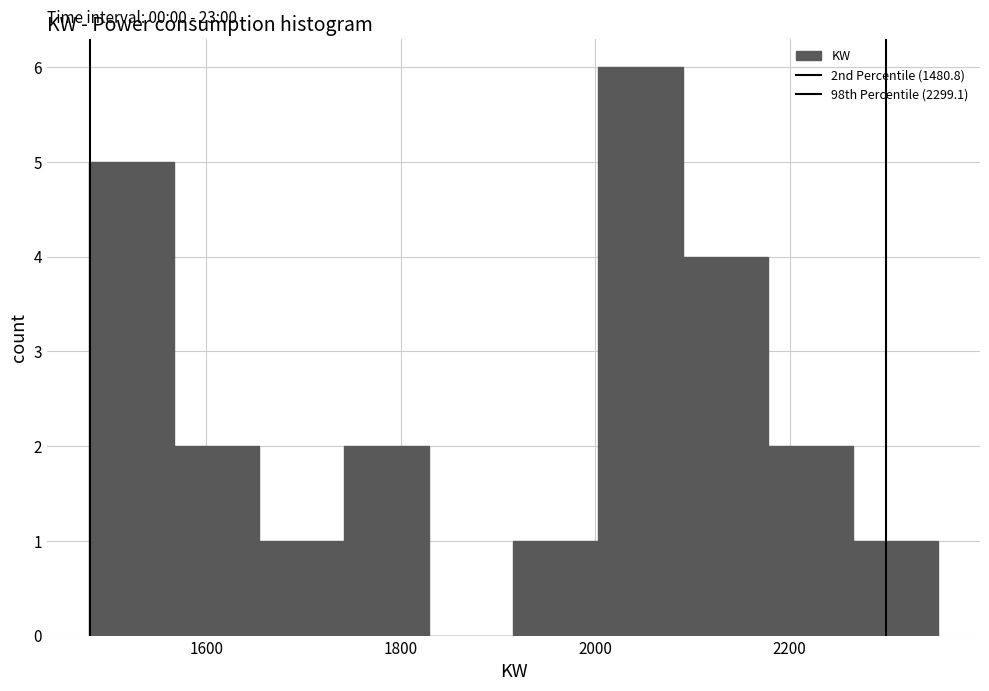

Which range on the x-axis has the tallest bar?

2000 to 2100